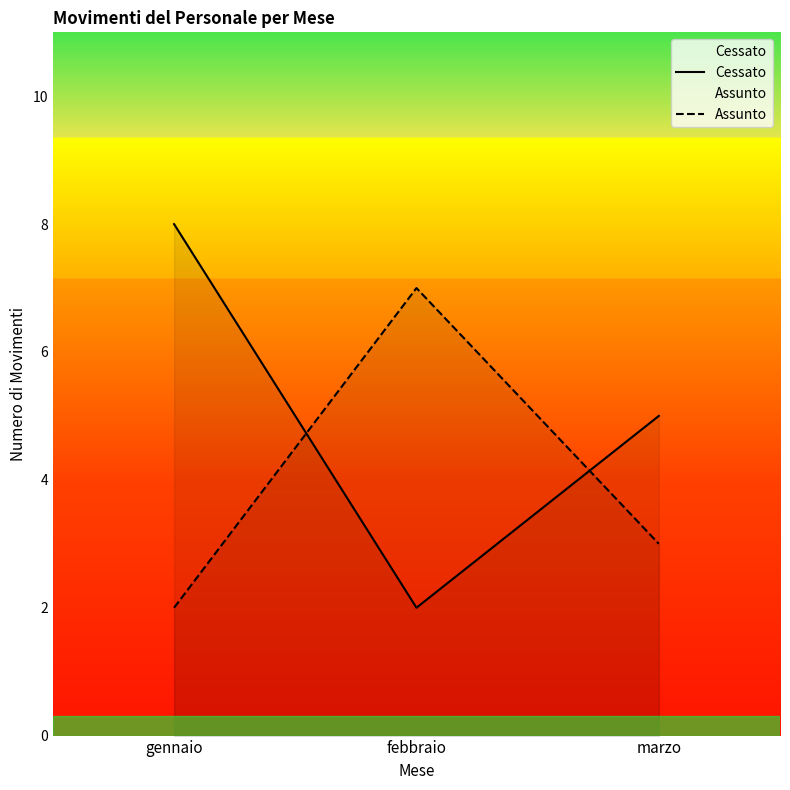

What is the approximate value of Assunto at febbraio?

7